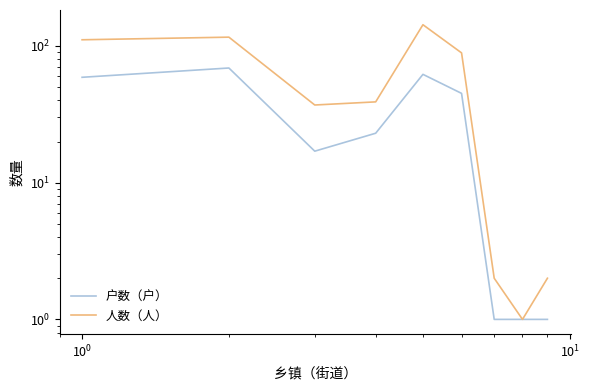

How many lines are shown in the chart?

2